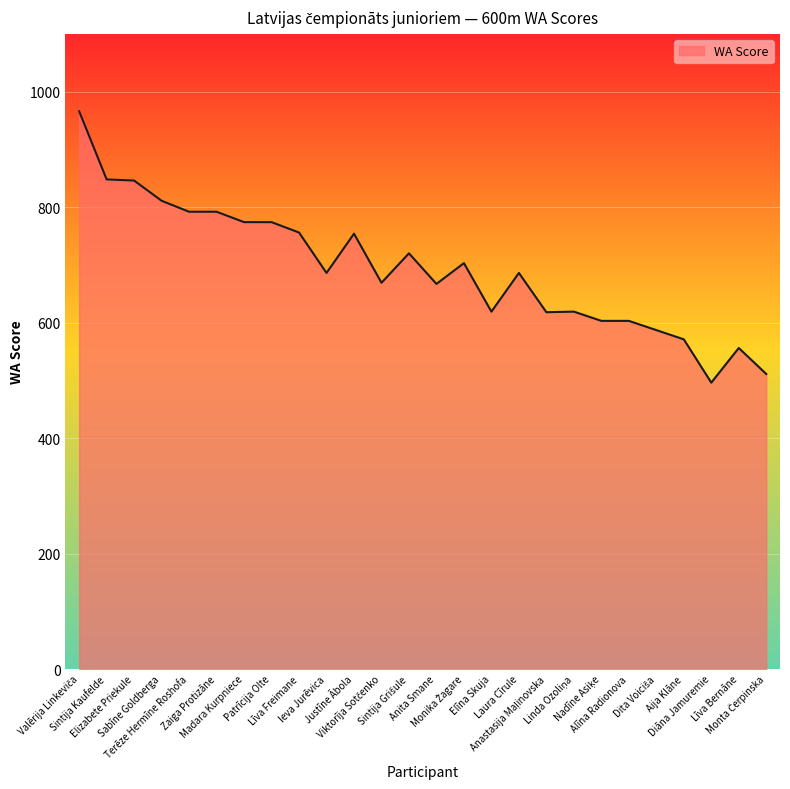

Between Justīne Ābola and Elizabete Priekule, which is larger?

Elizabete Priekule